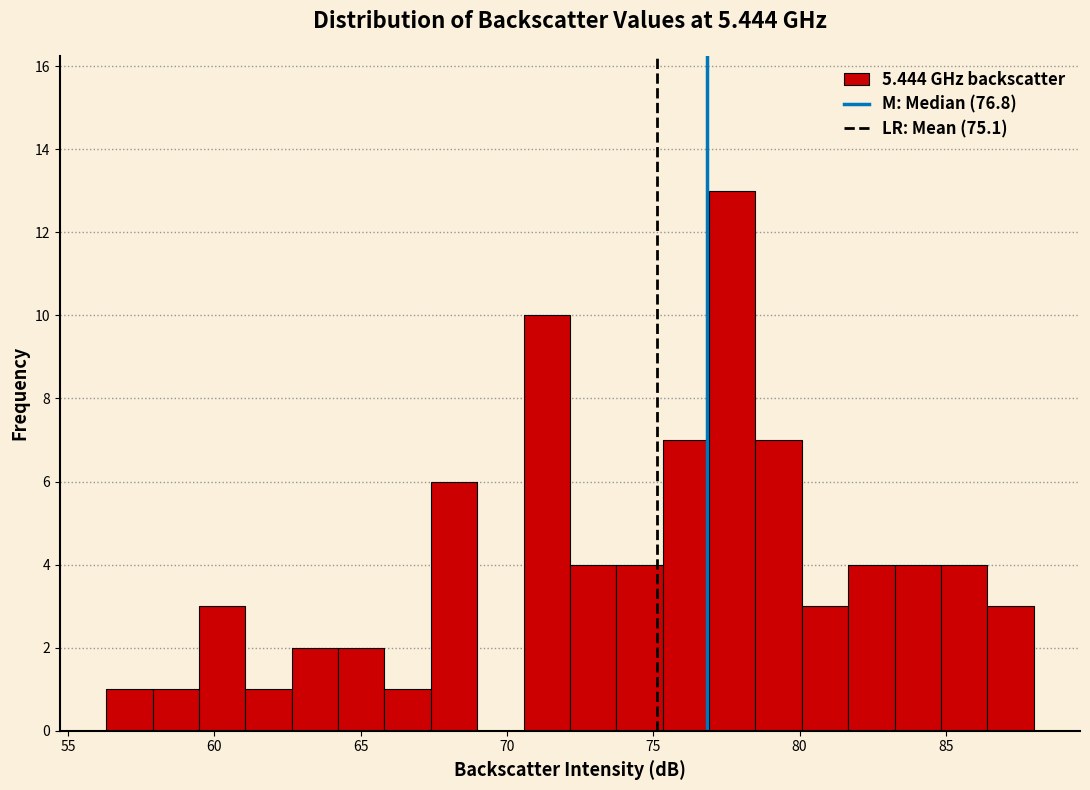

Read against the x-axis, roughly where is the centre of the tallest bar?

77.5